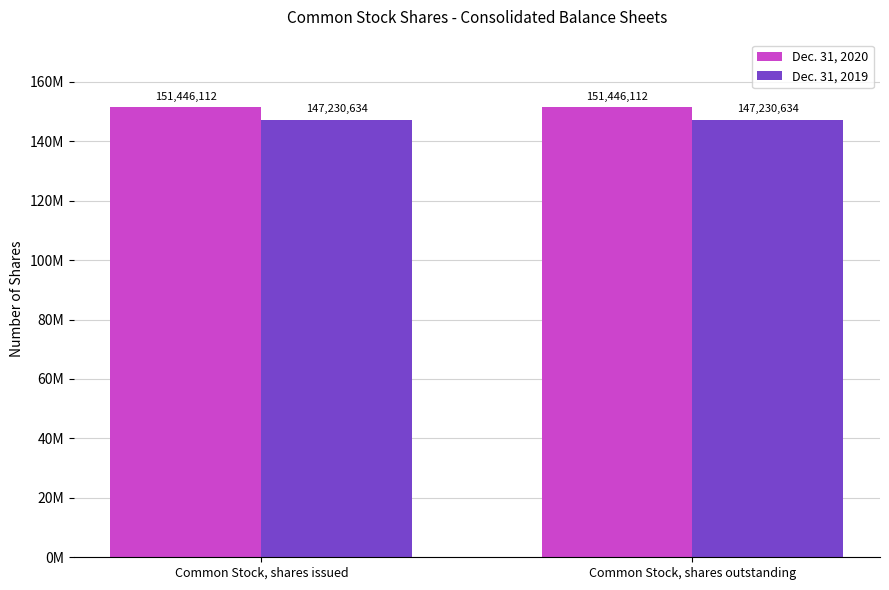

What is the label of the 2nd bar from the right?

Common Stock, shares issued